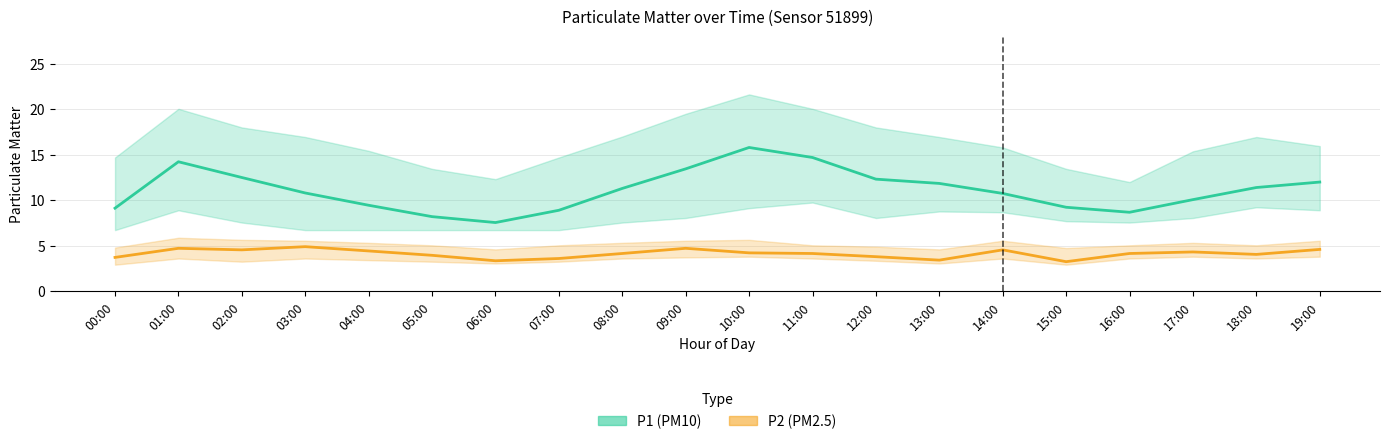

How many lines are shown in the chart?

2